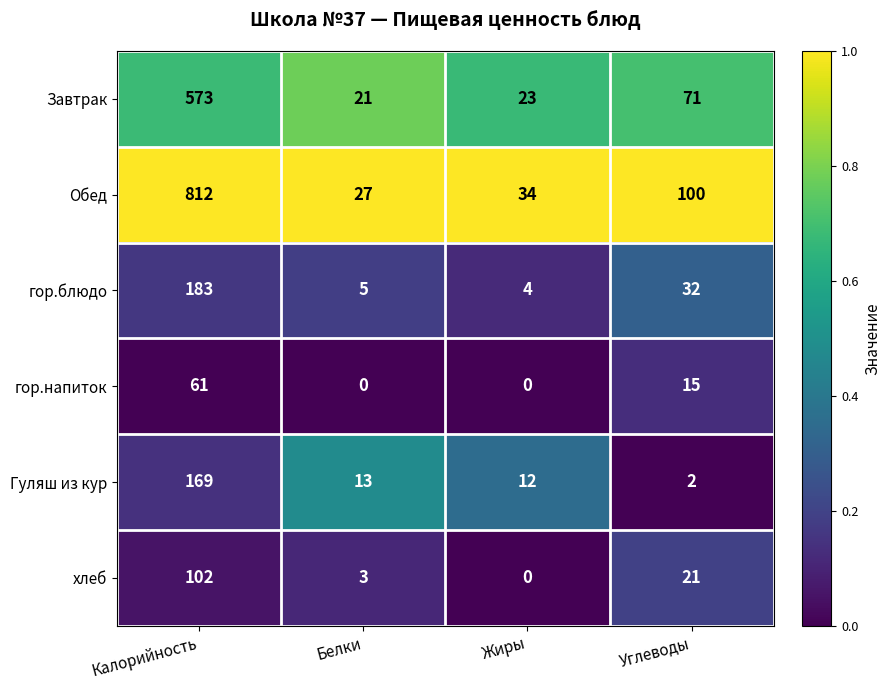

Which series has the largest range (max minus min)?

Обед